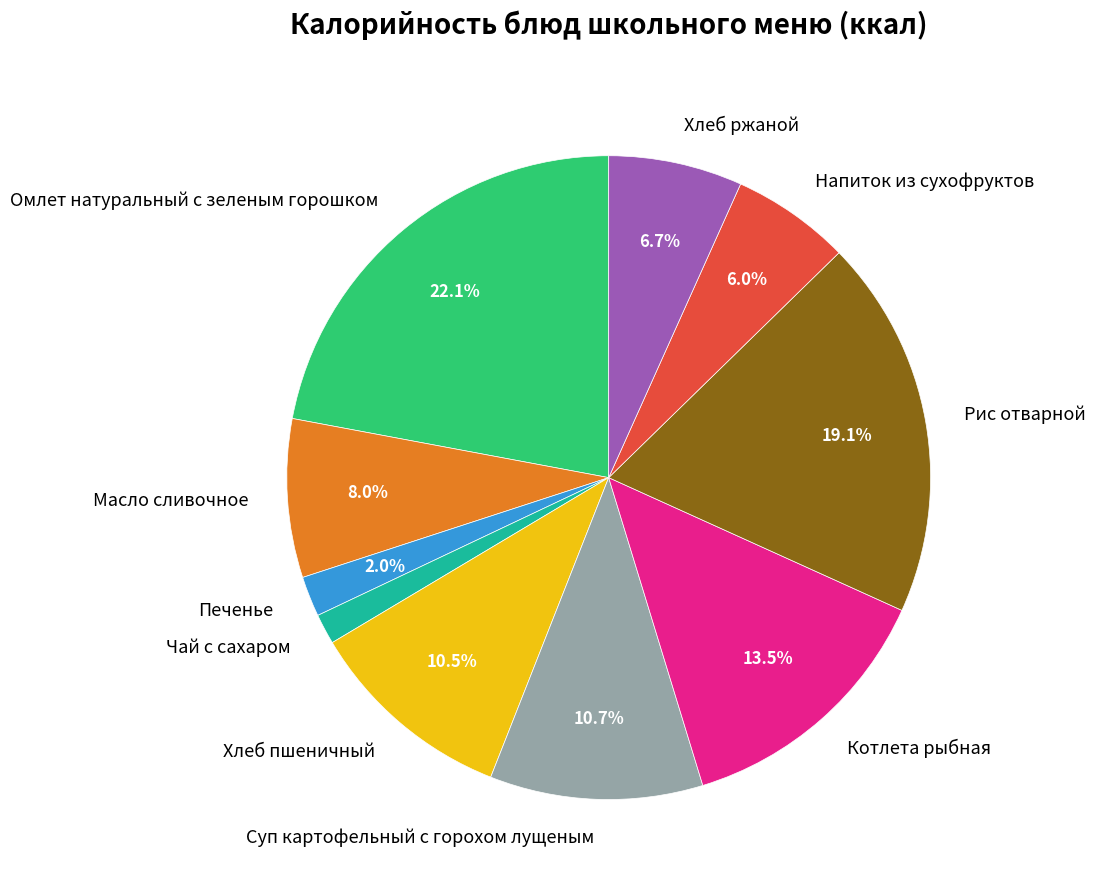

How many slices are in this pie chart?

10